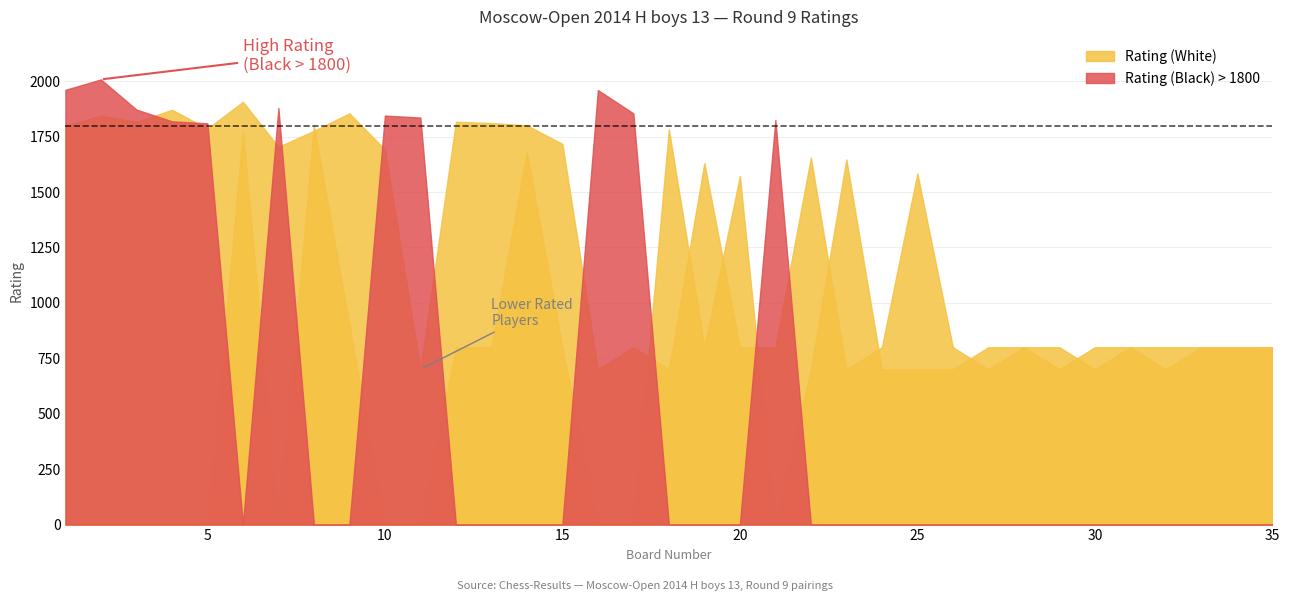

What is the spread (max minus min) of values at 19?

830